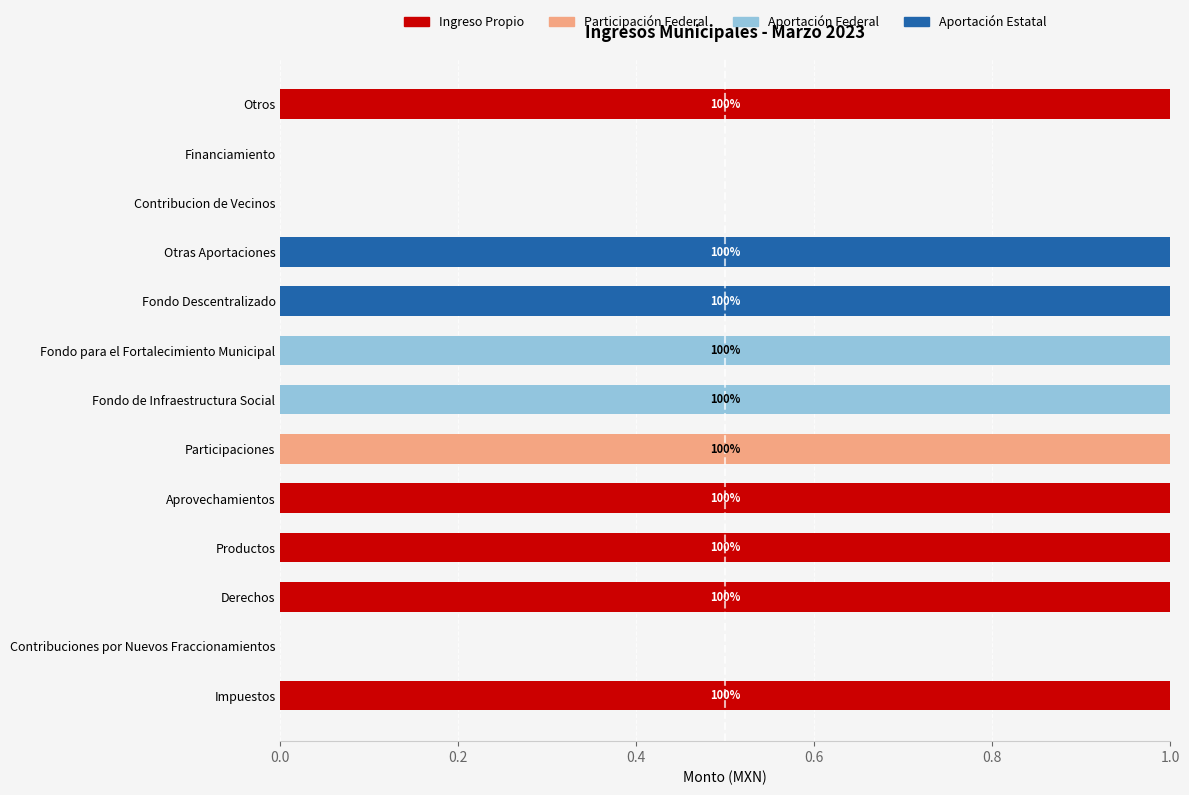

What is the difference between the second highest and second lowest values in the Aportación Estatal series?

1